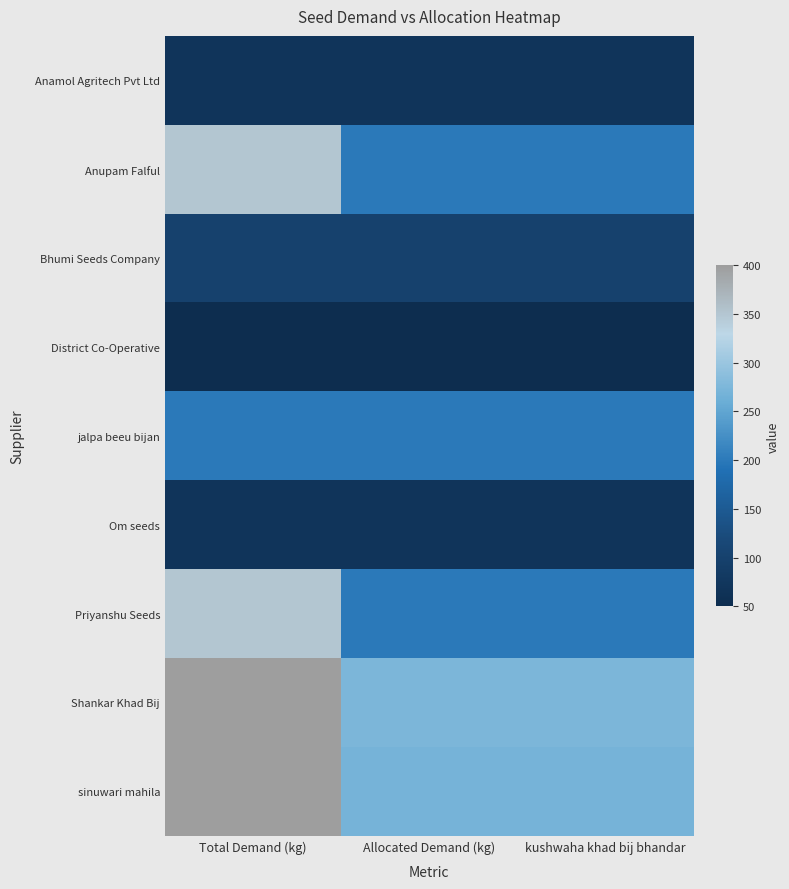

Which category has the highest value across all series?

Total Demand (kg)